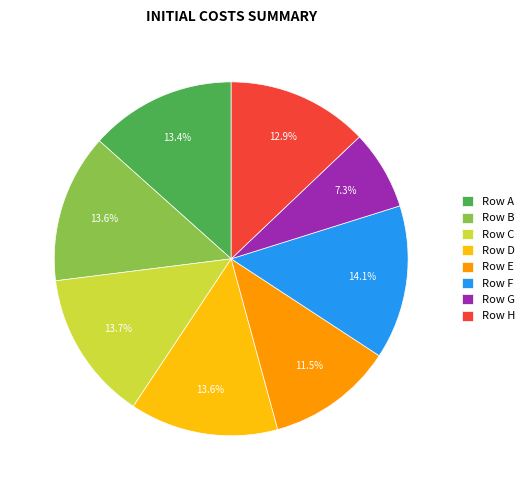

How many segments does this pie chart have?

8